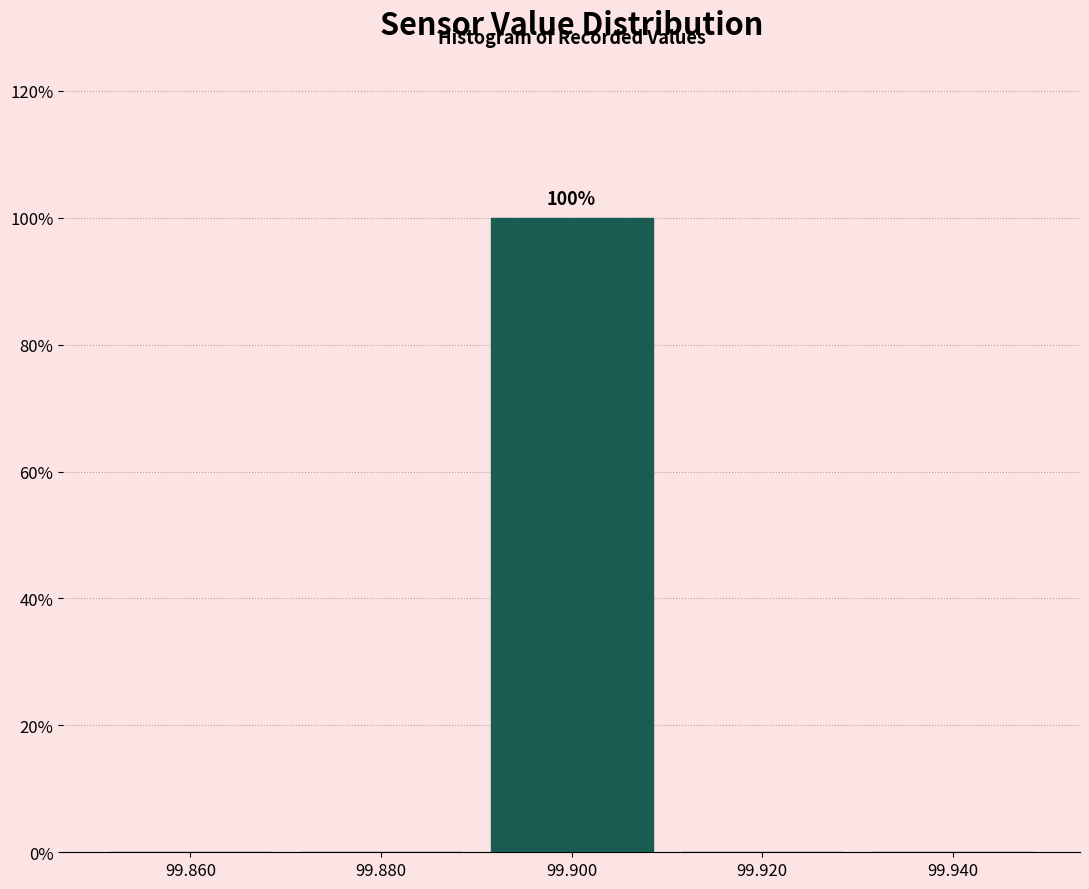

Which range on the x-axis has the tallest bar?

99.89 to 99.91